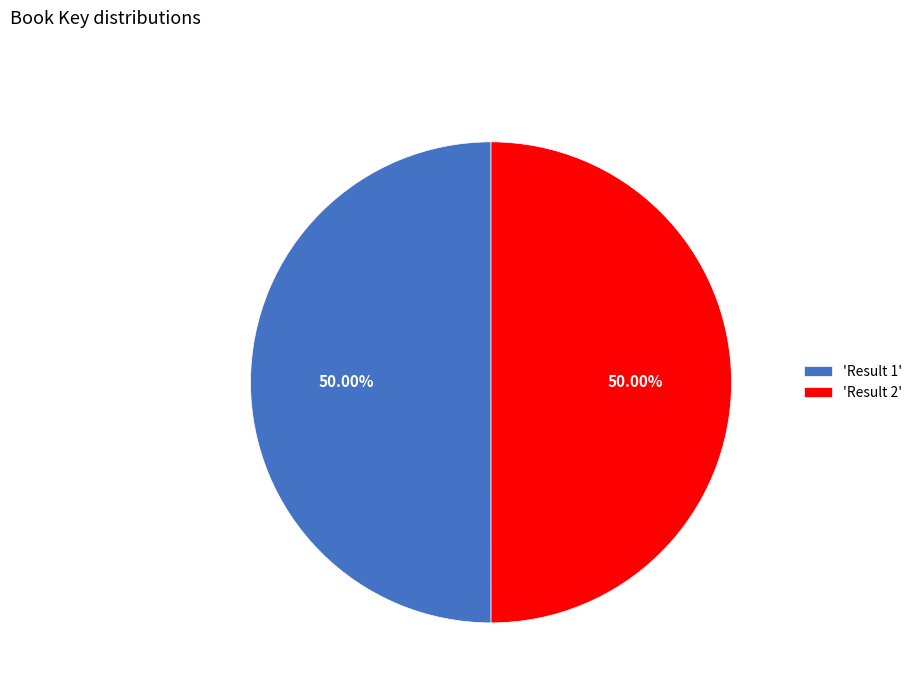

What is the ratio of the value at 'Result 1' to the value at 'Result 2'?

1.0